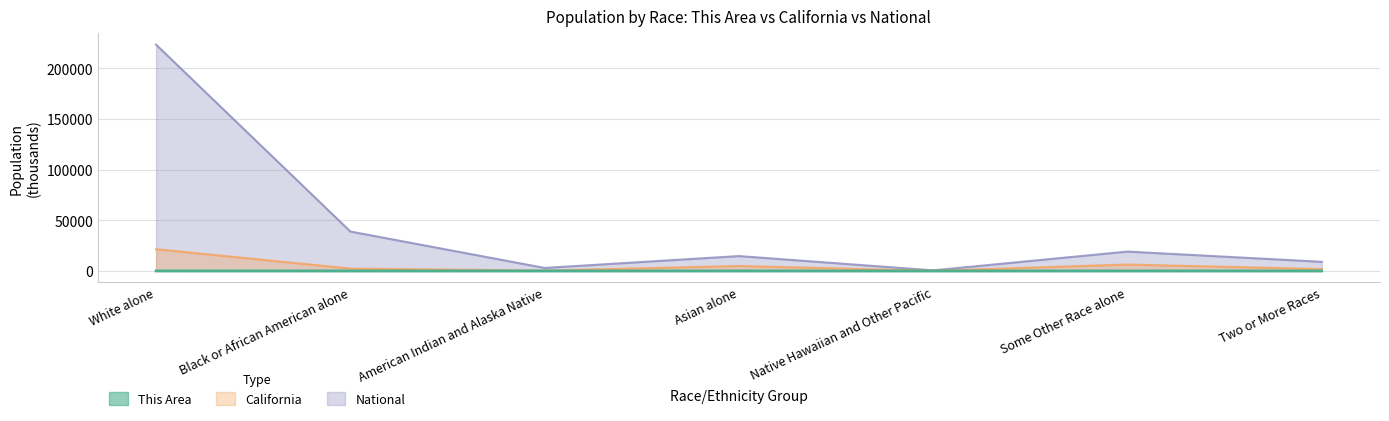

What is the label of the 5th point from the right?

American Indian and Alaska Native